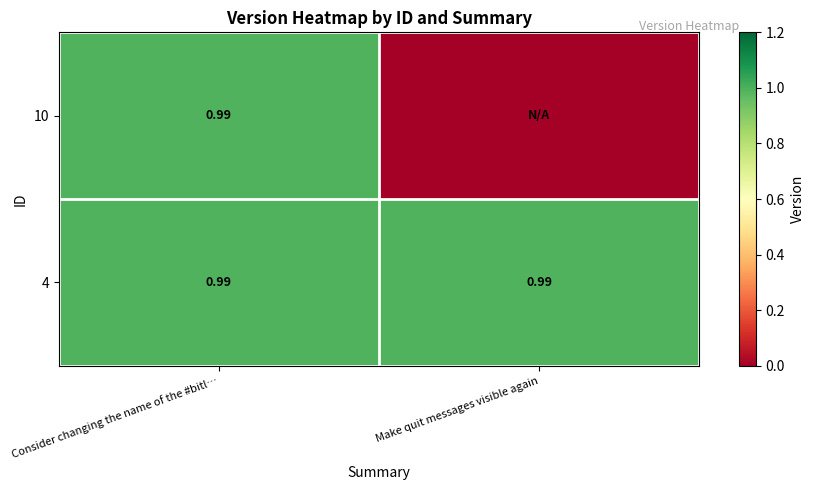

Between Consider changing the name of the #bitl… and Make quit messages visible again, which series saw the biggest shift?

10